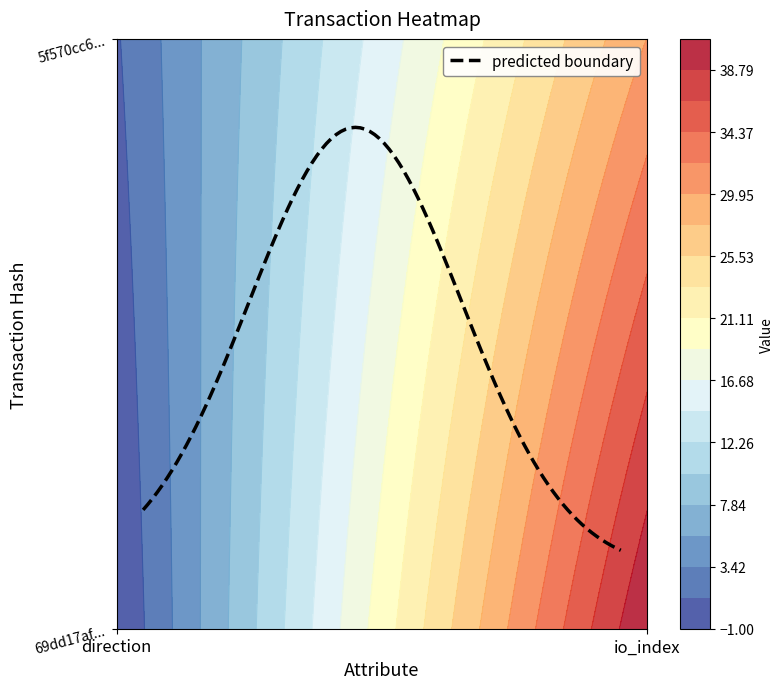

Which has a higher value, 1 or 0?

1